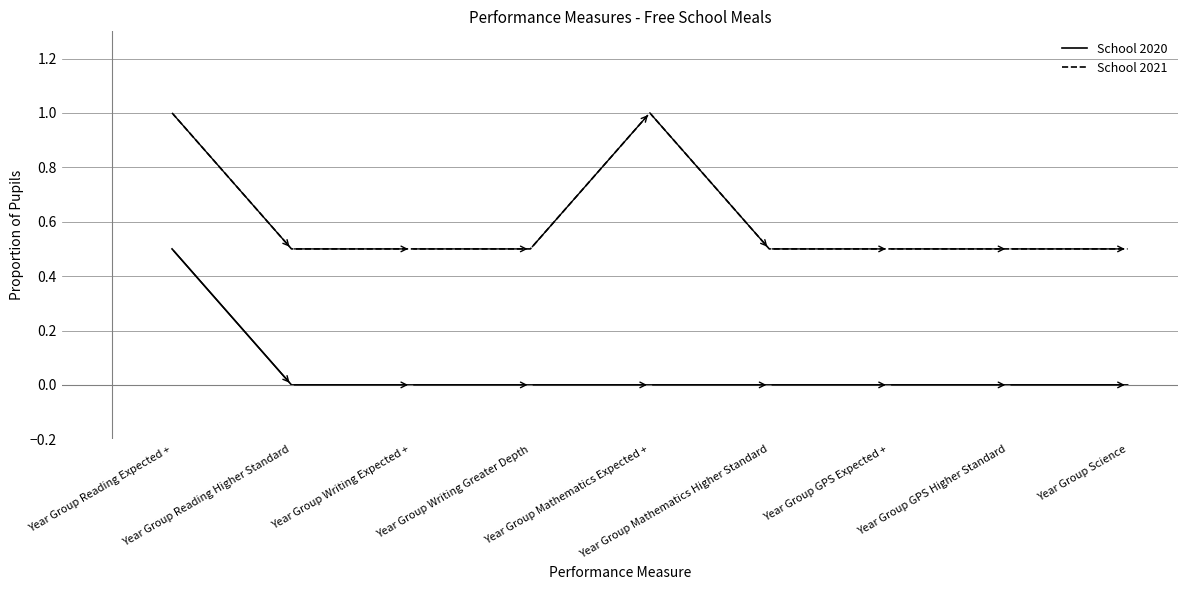

True or false: School 2021 and School 2020 cross at least once.

False